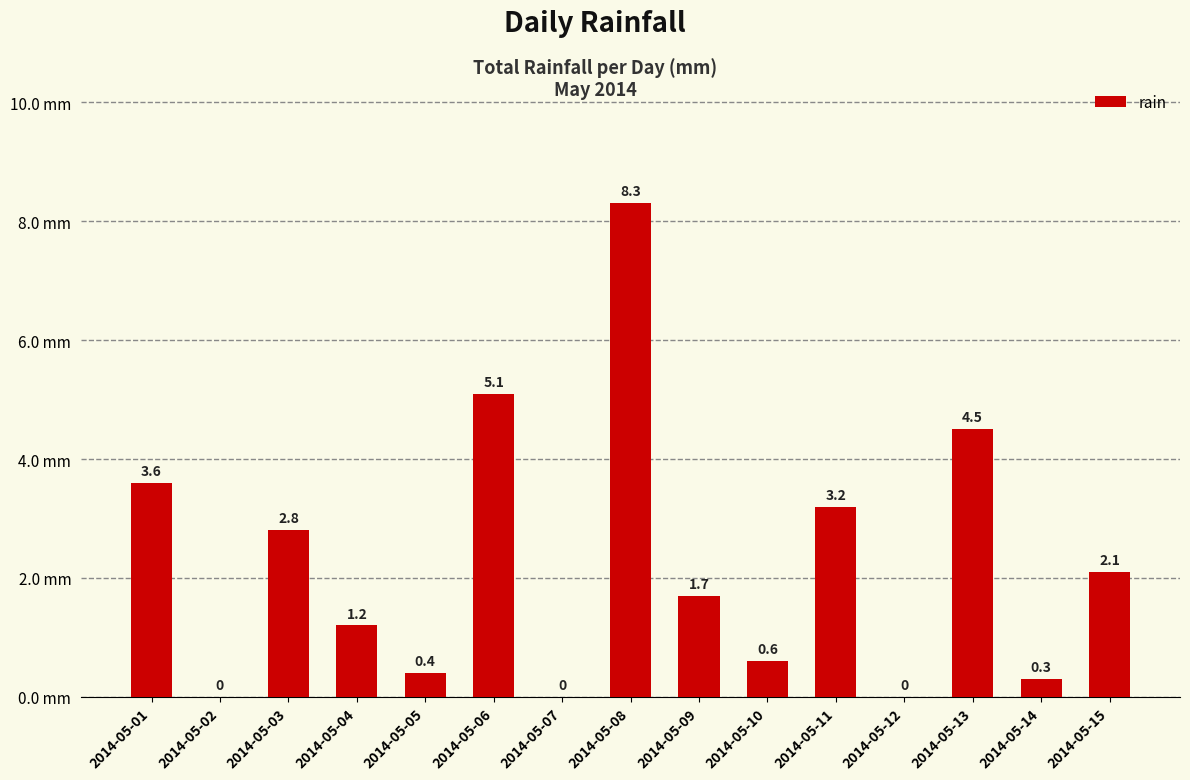

Which category has the highest value across all series?

2014-05-08